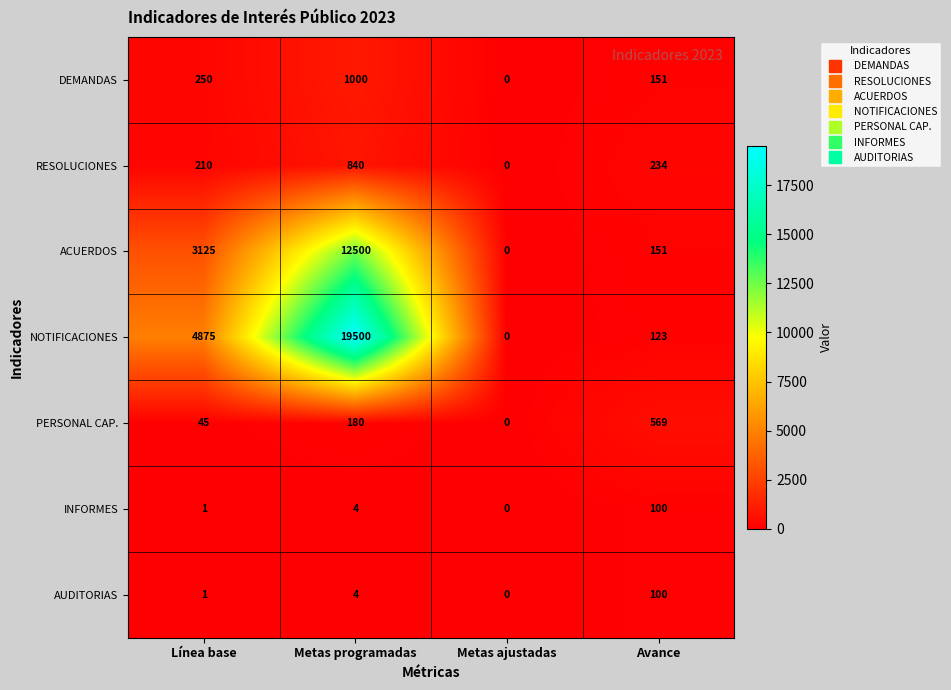

Which label corresponds to the largest value in the chart?

Metas programadas